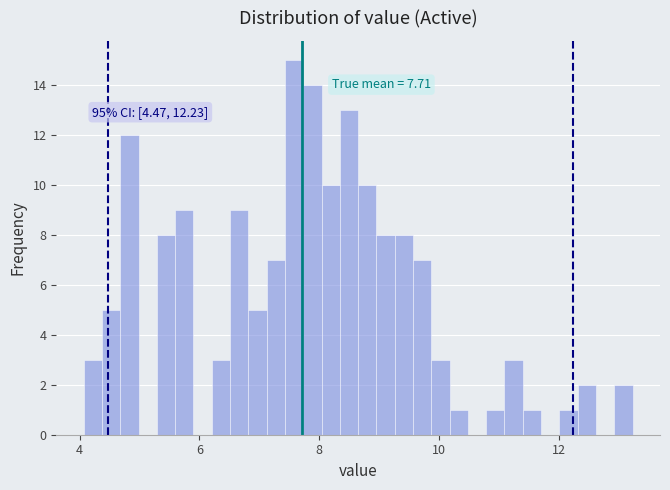

Around what value on the x-axis is the tallest bar? Give the approximate position of its centre, as read against the axis.

7.6